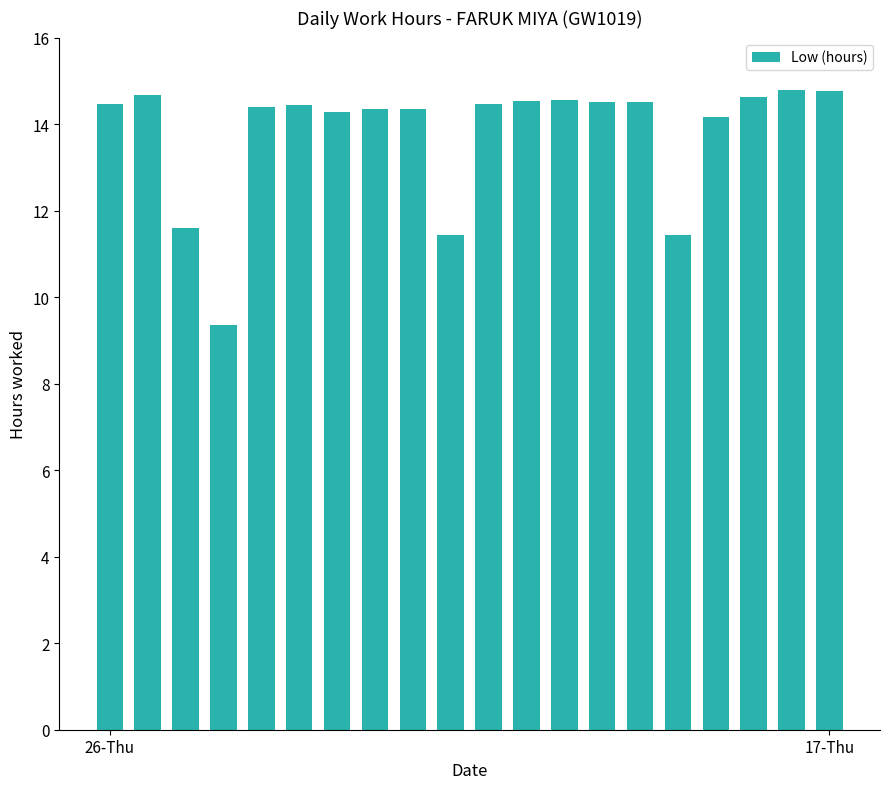

What is the maximum value shown in the chart?

14.8